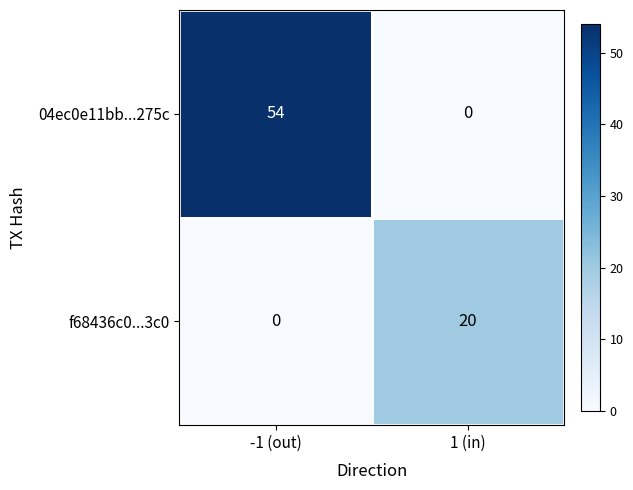

Which category has the highest value across all series?

-1 (out)